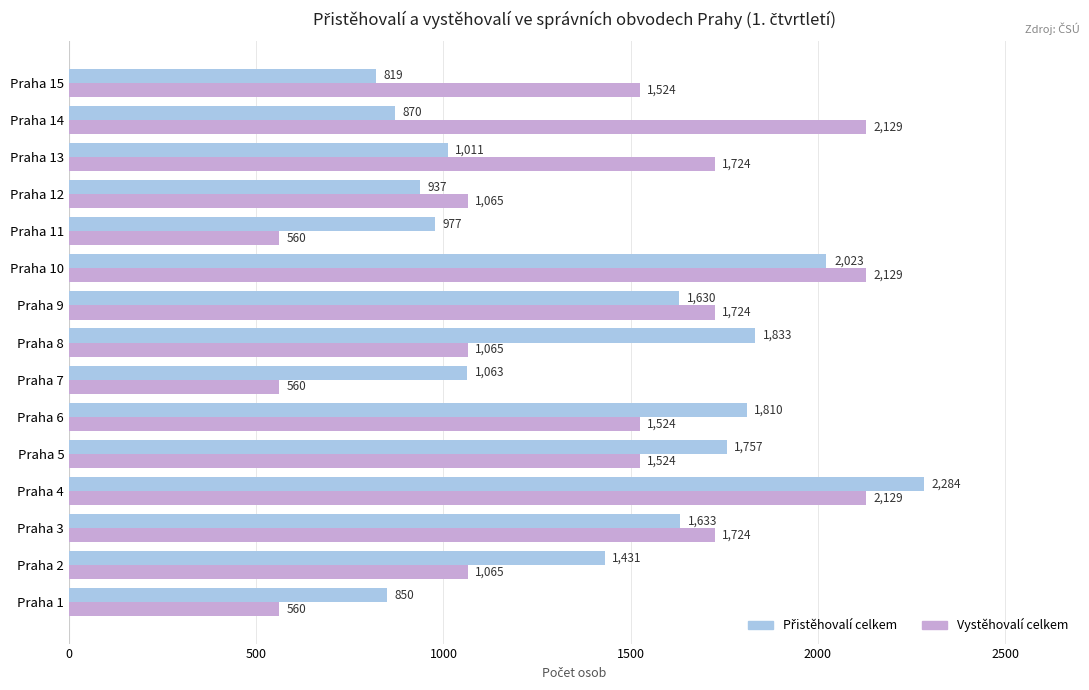

At which category is the sum across all series the highest?

Praha 4